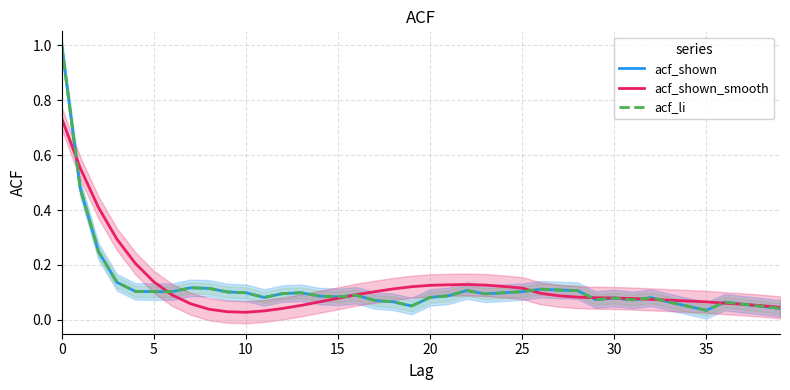

What is the average value of the acf_shown_smooth series?

0.1